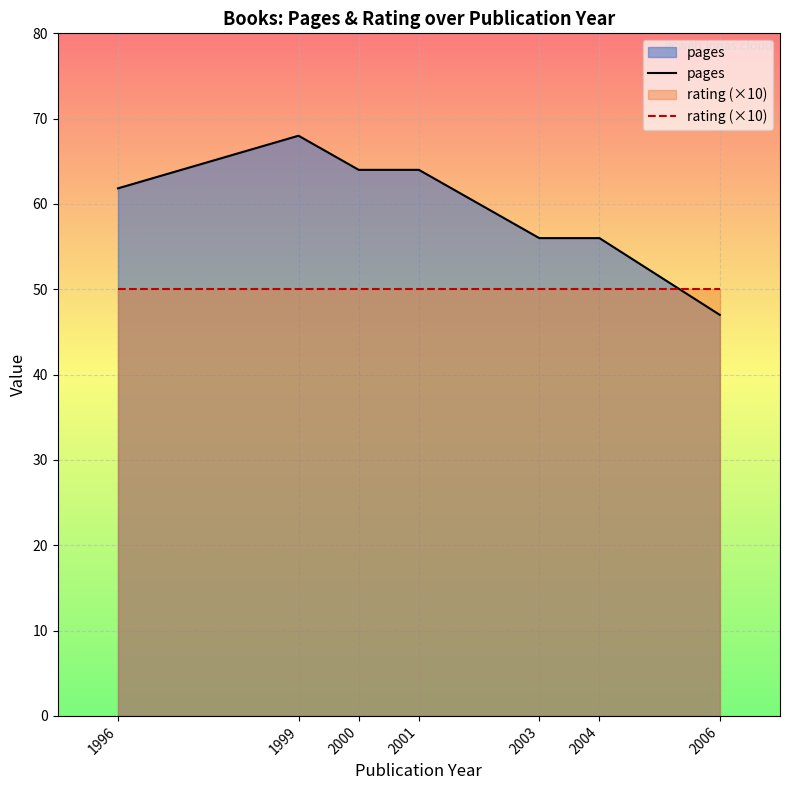

How many series are shown in this chart?

2